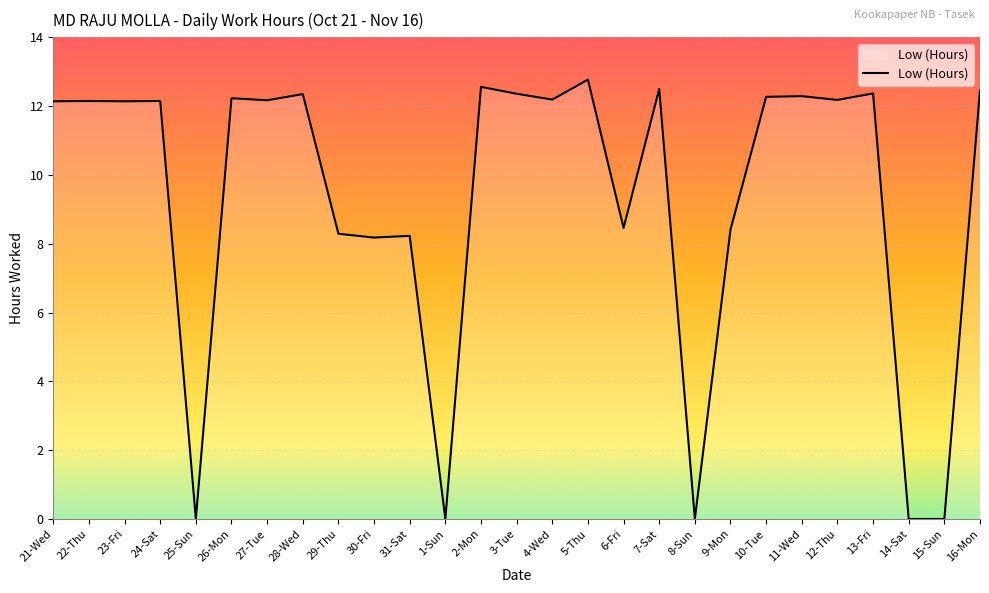

Read the value at 30-Fri.

8.2